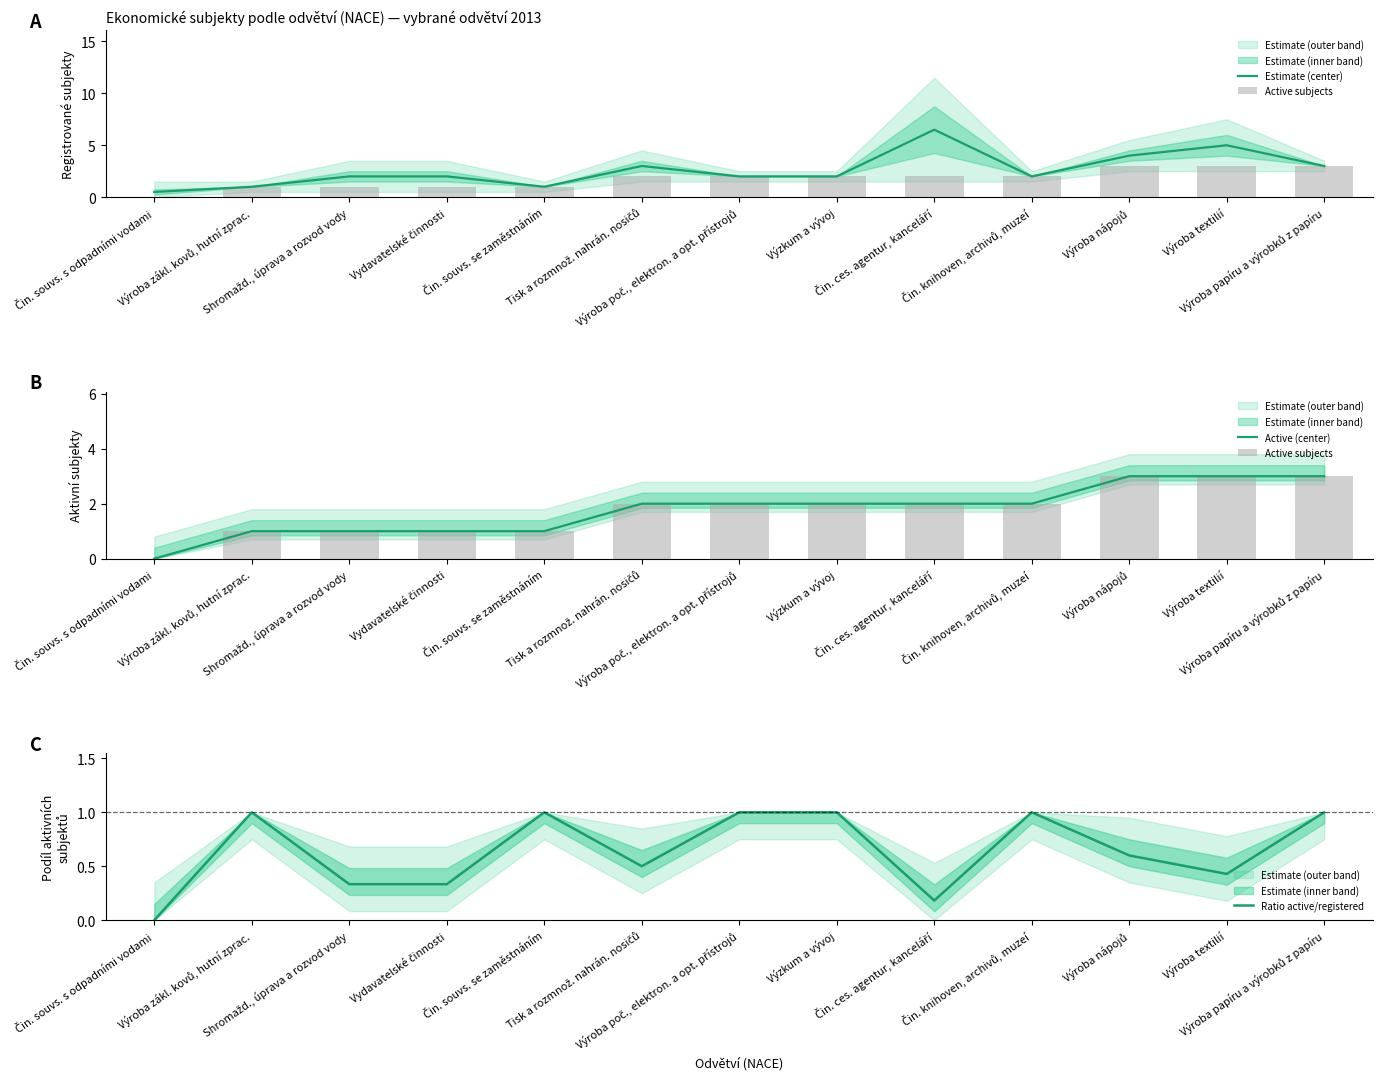

List the labels in order of Active subjects value, largest first.

Výroba nápojů, Výroba textilií, Výroba papíru a výrobků z papíru, Tisk a rozmnož. nahrán. nosičů, Výroba poč., elektron. a opt. přístrojů, Výzkum a vývoj, Čin. ces. agentur, kanceláří, Čin. knihoven, archivů, muzeí, Výroba zákl. kovů, hutní zprac., Shromažd., úprava a rozvod vody, Vydavatelské činnosti, Čin. souvs. se zaměstnáním, Čin. souvs. s odpadními vodami